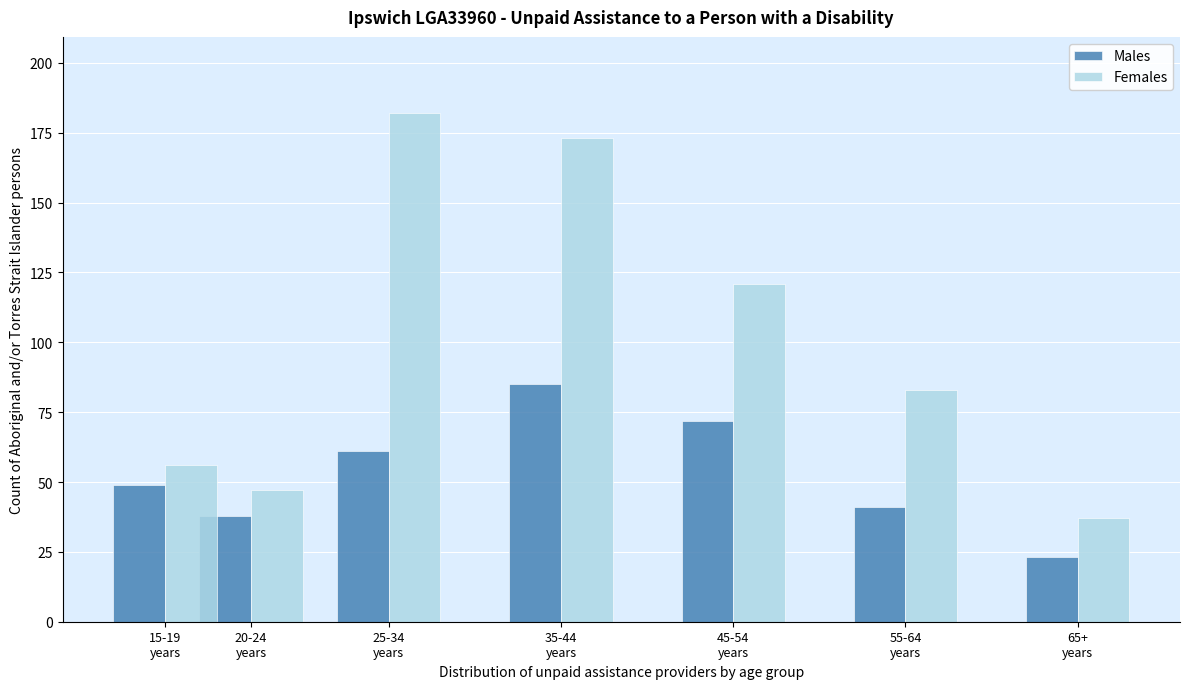

Reading right to left, extract all data points from this chart.

Males: 23	41	72	85	61	38	49
Females: 37	83	121	173	182	47	56